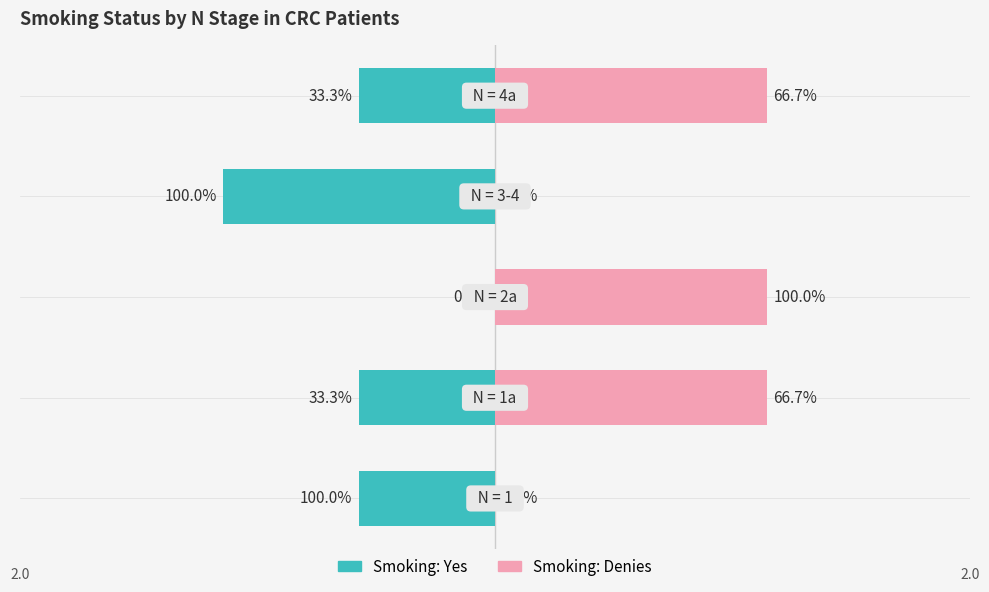

How many bars are there in total?

10